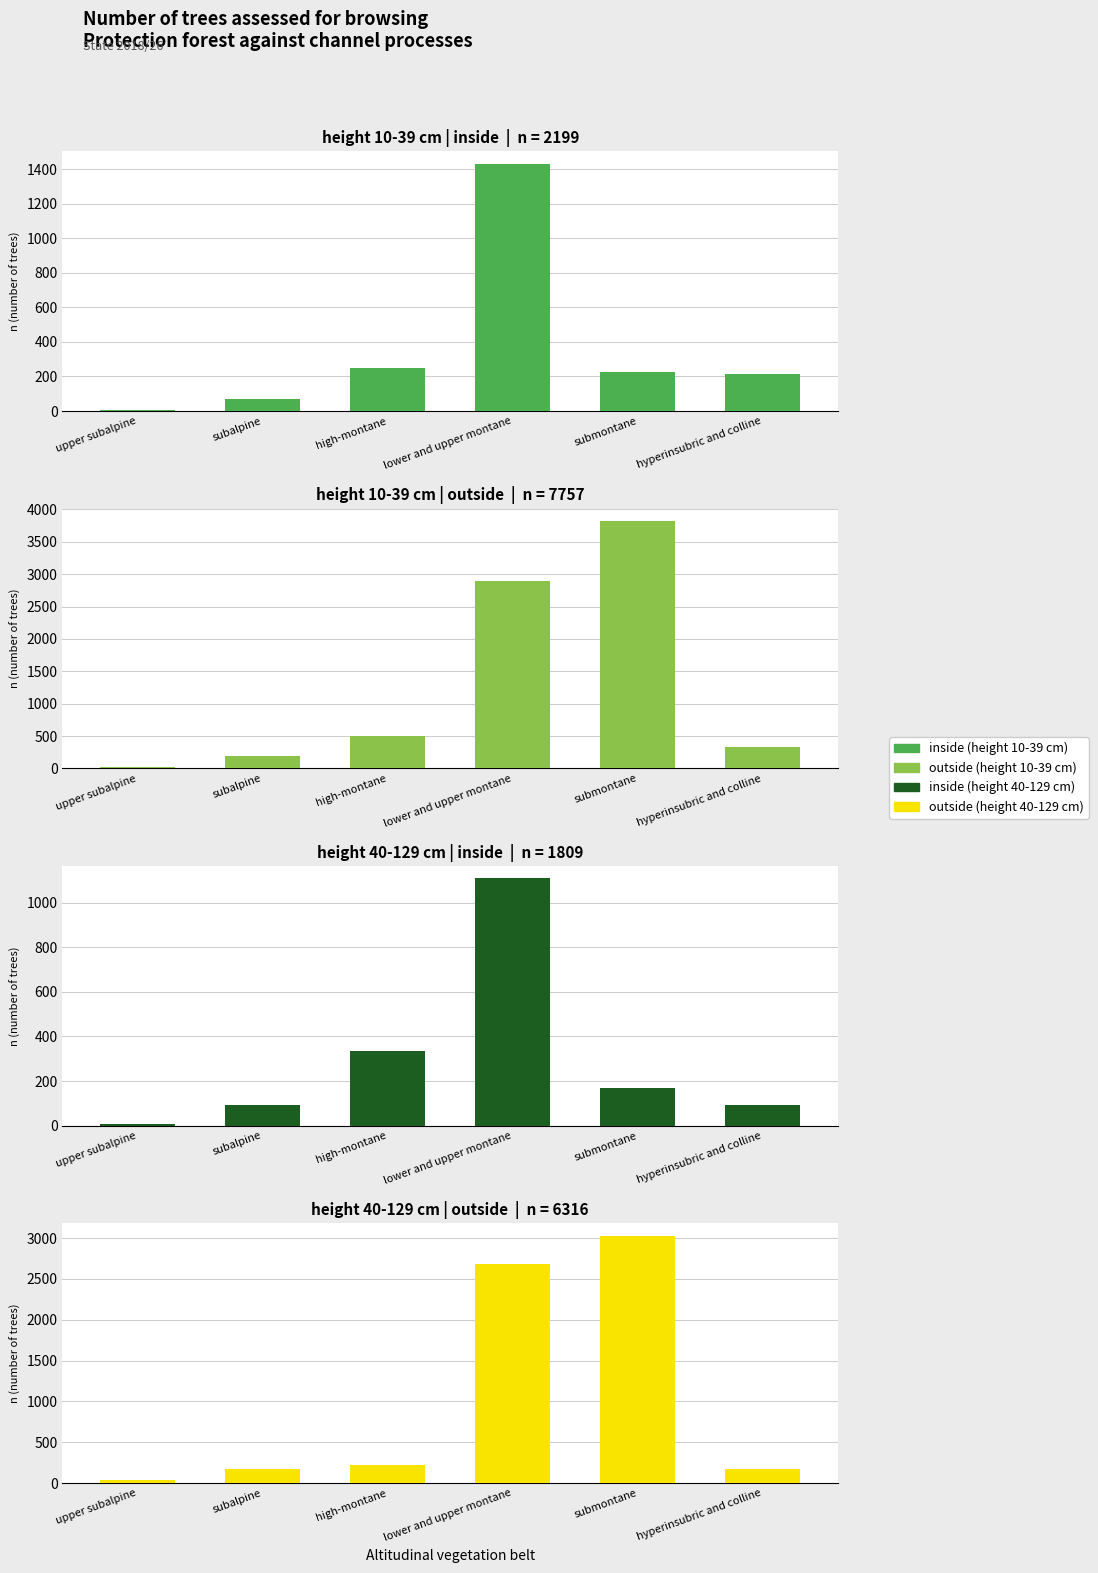

Count the number of data series in this chart.

4